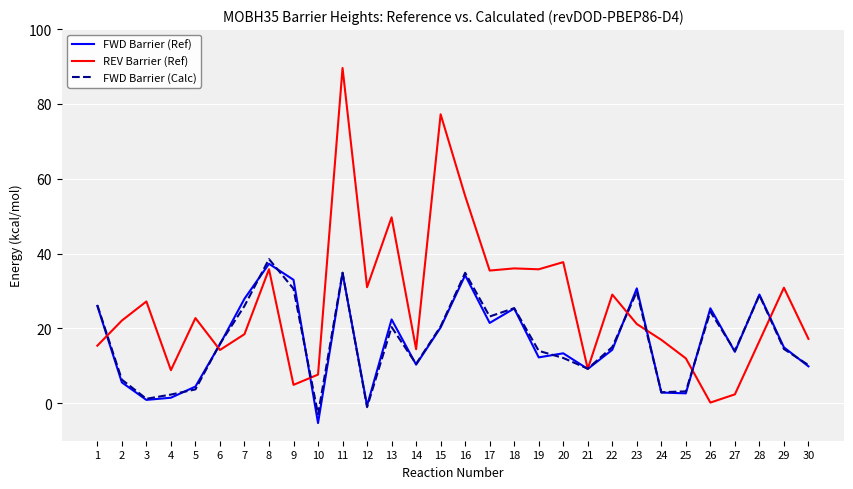

What is the total value across all series at 20?

63.2